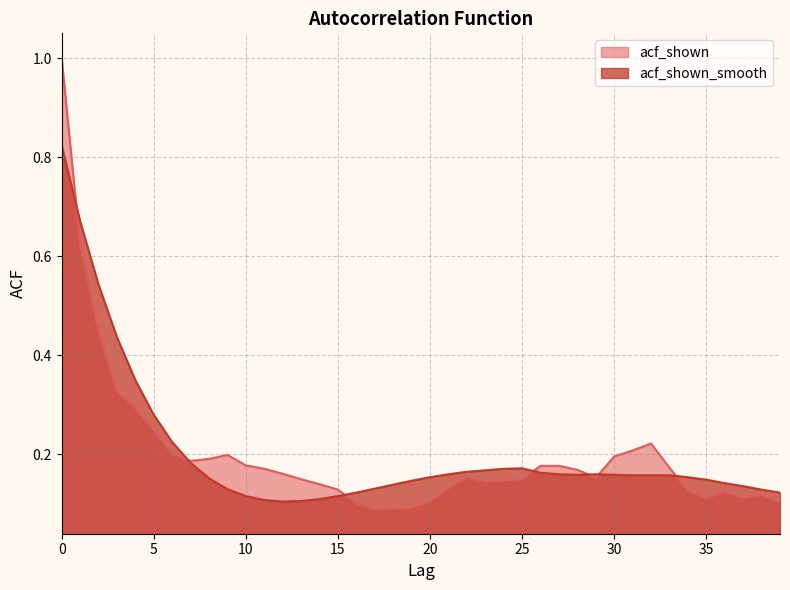

How many lines are shown in the chart?

2